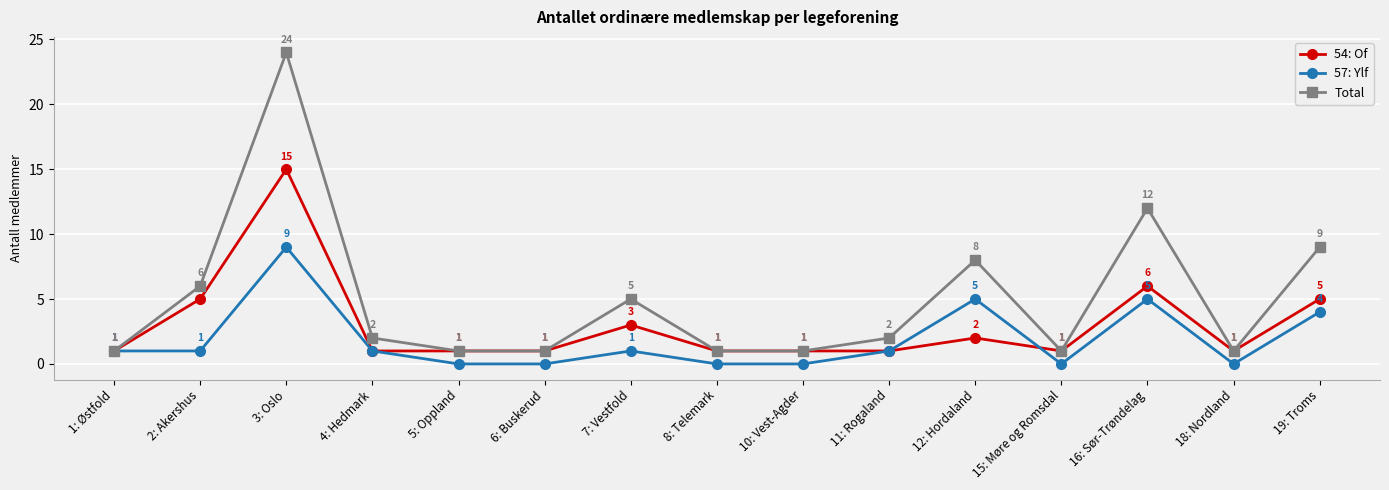

At 19: Troms, list the series in order from smallest to largest.

57: Ylf, 54: Of, Total